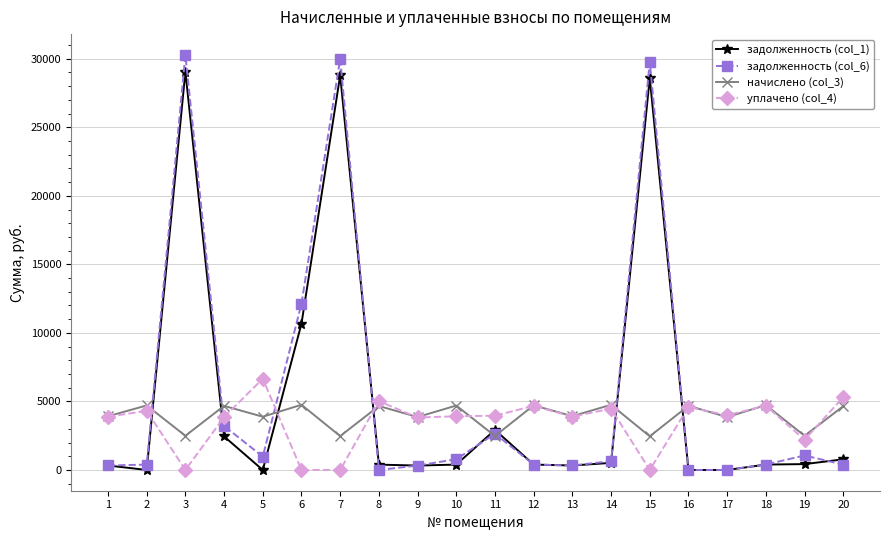

The value of задолженность (col_6) at 7 is 29988.8. True or false?

True